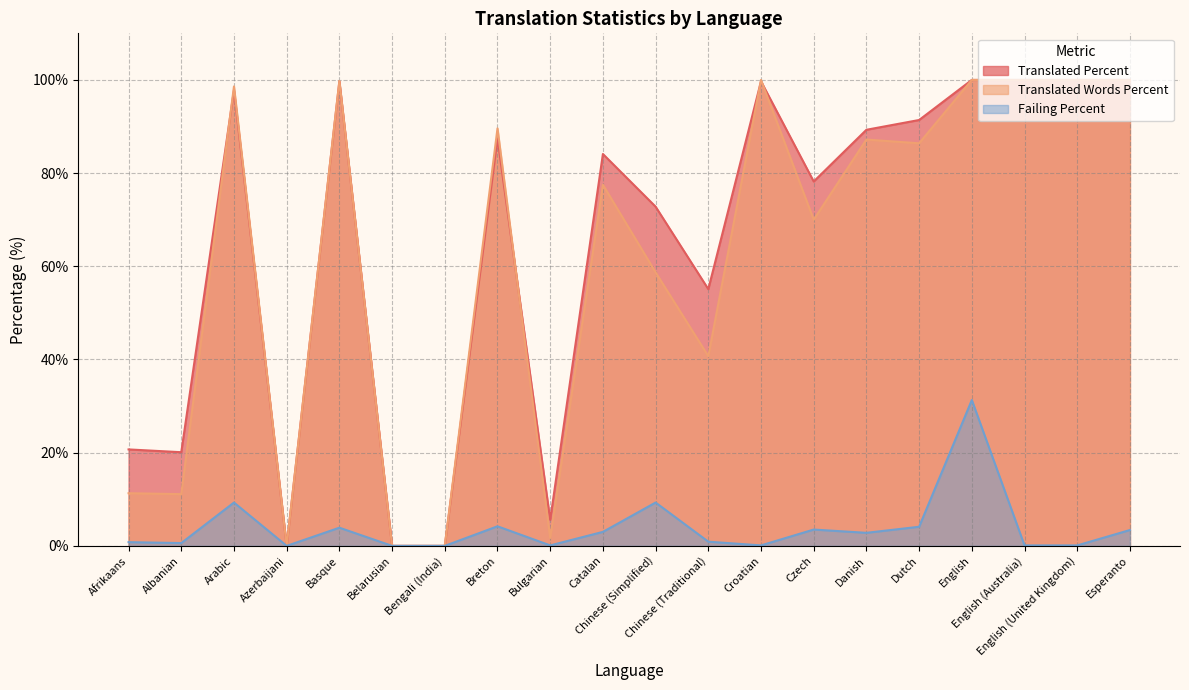

True or false: translated_words_percent and failing_percent intersect in this chart.

False